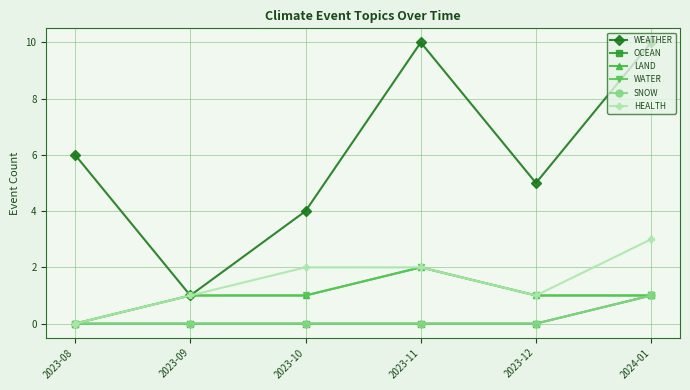

How many values in the HEALTH series are below 2?

3